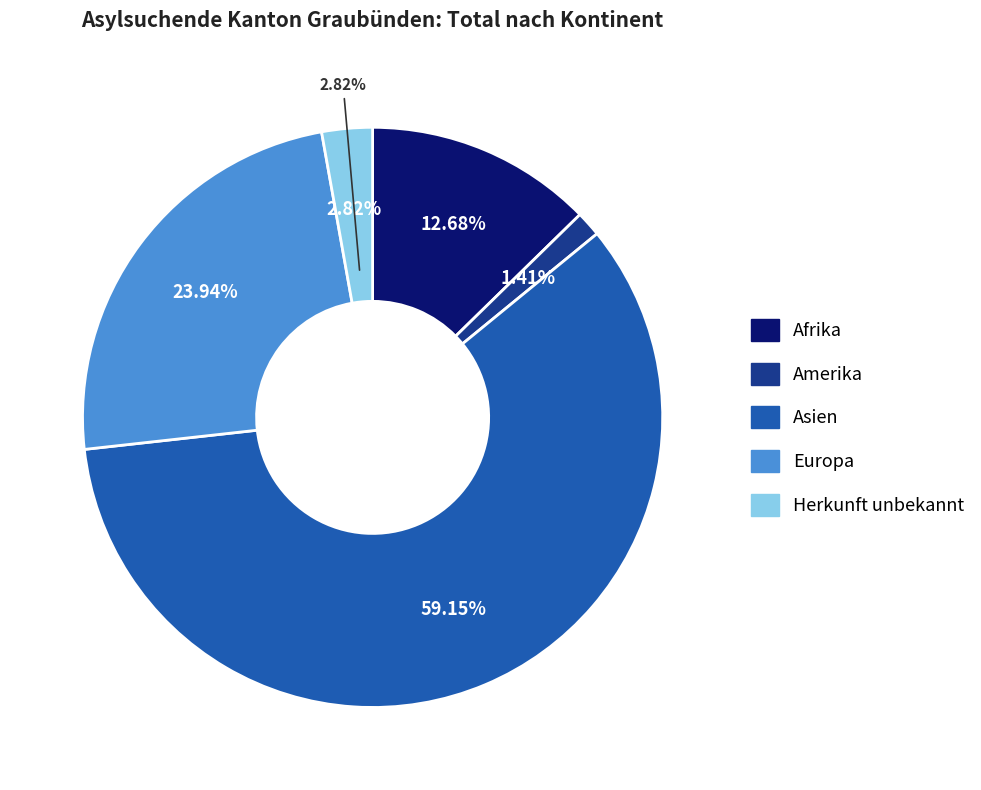

Does Asien represent more than half of the total?

Yes